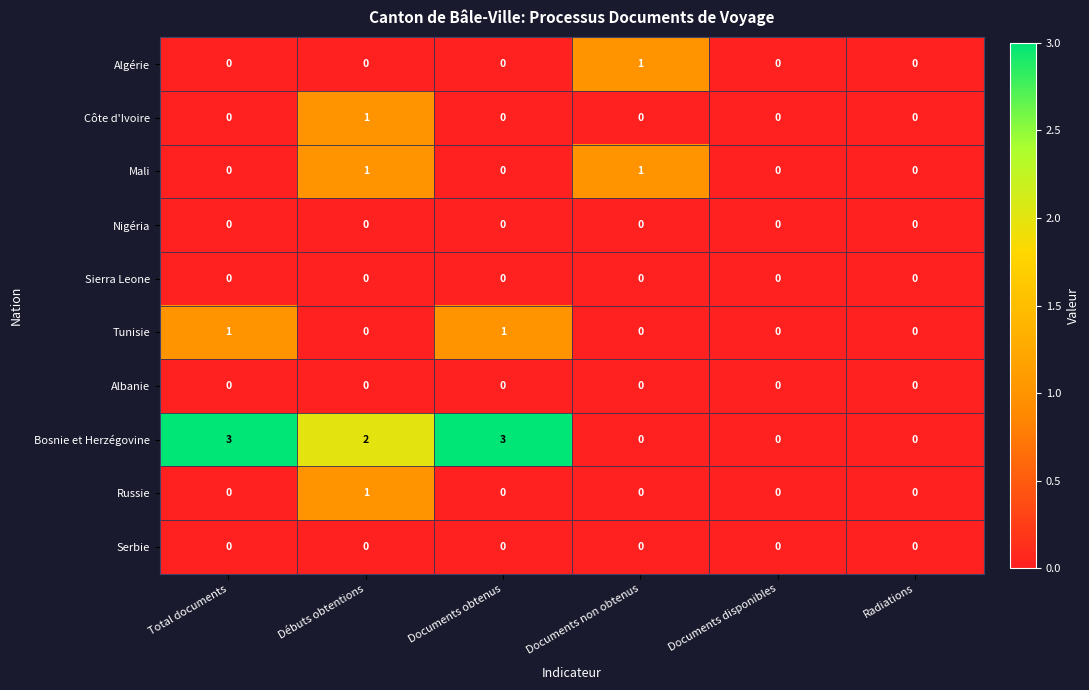

What is the spread (max minus min) of values at Documents non obtenus?

1